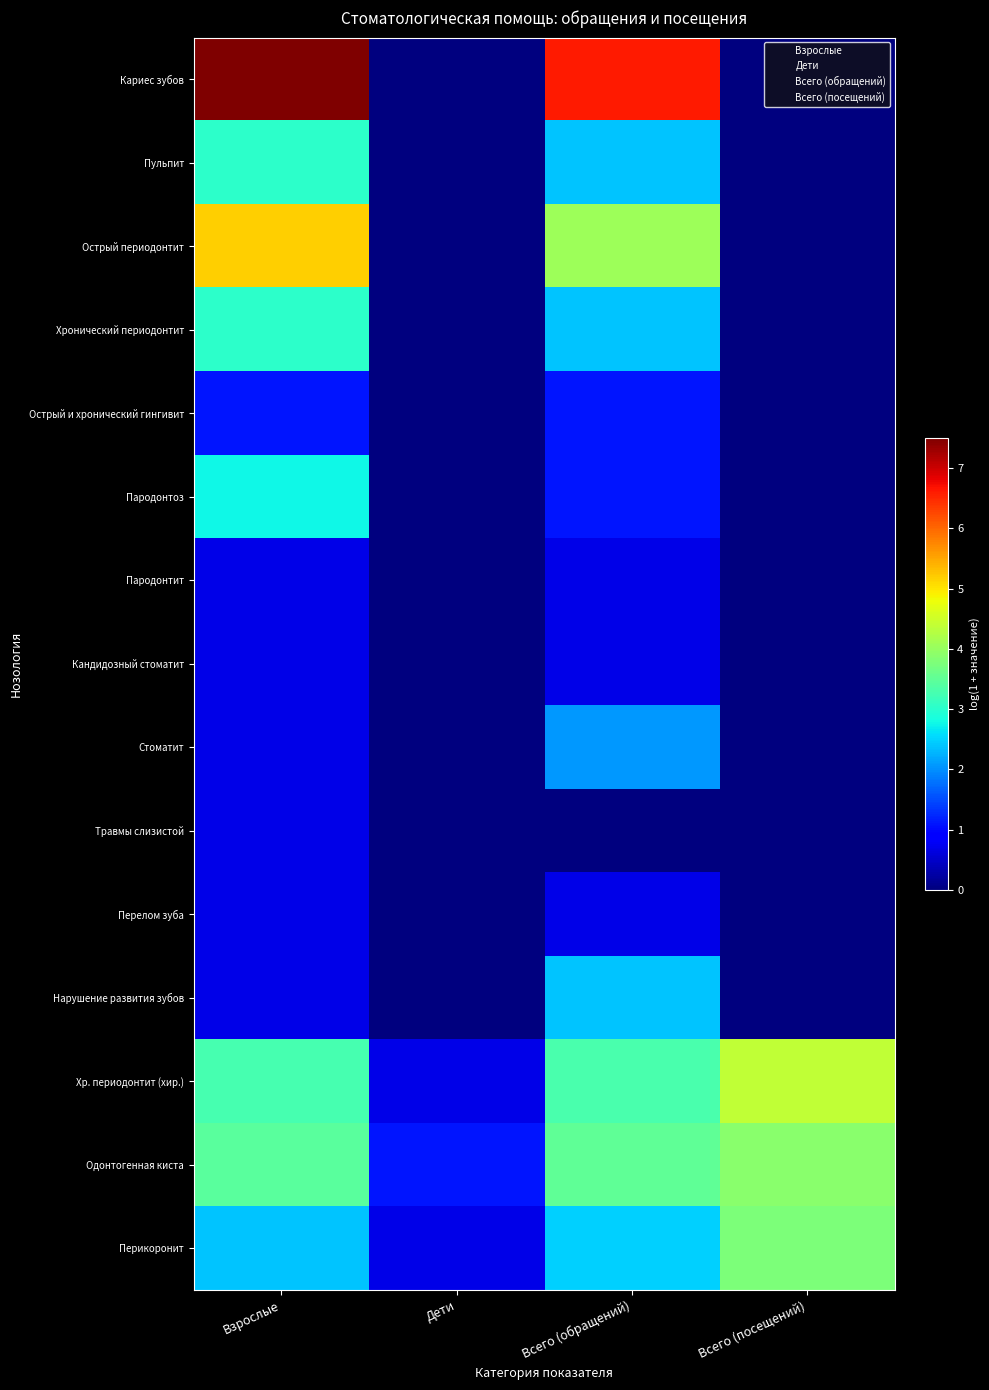

At how many categories does at least one series exceed 1?

3